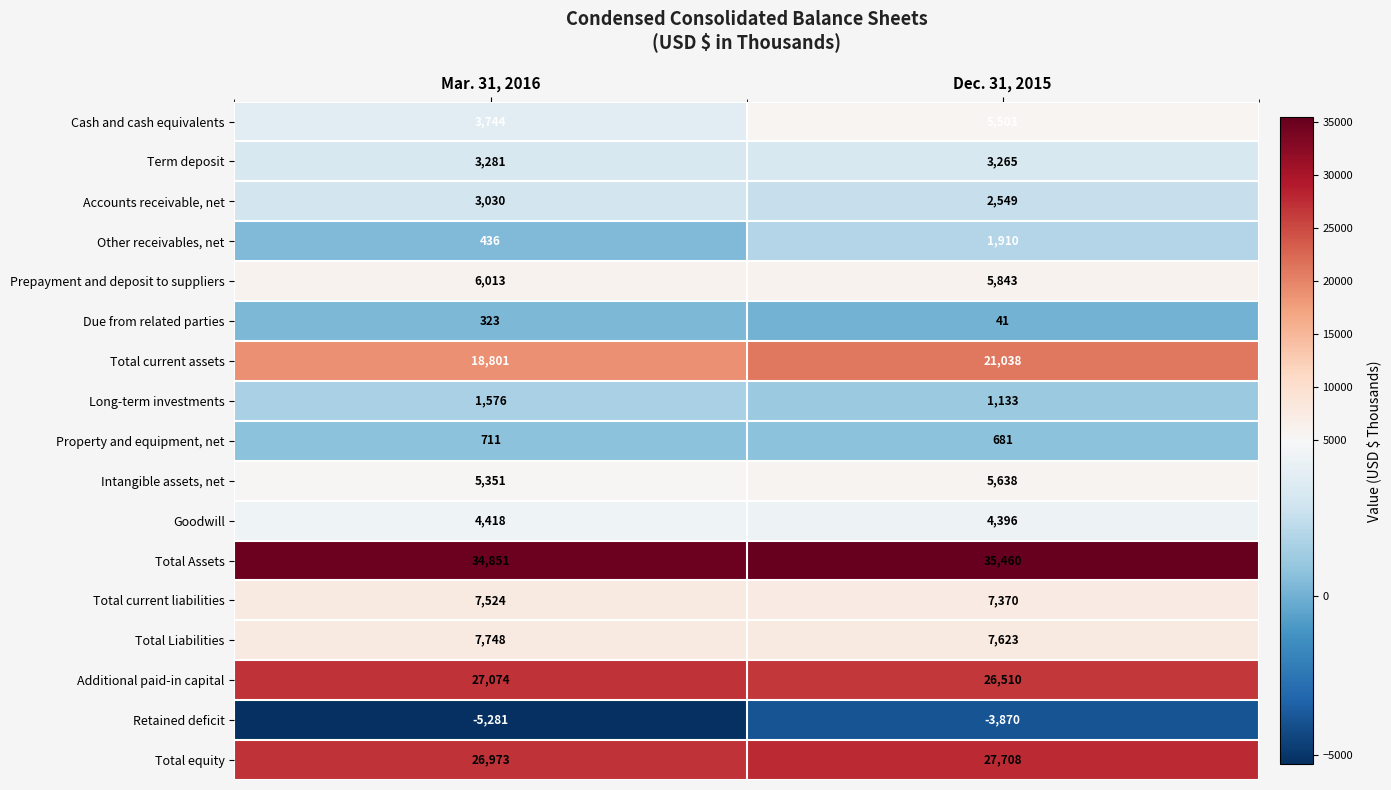

How many data points does each series have?

2